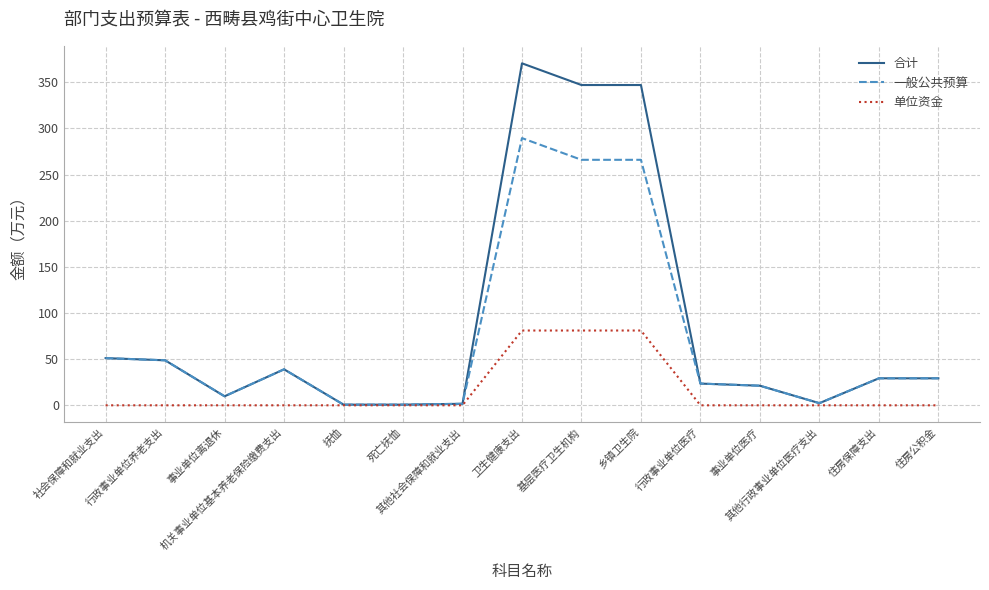

What is the greatest value displayed?

370.4